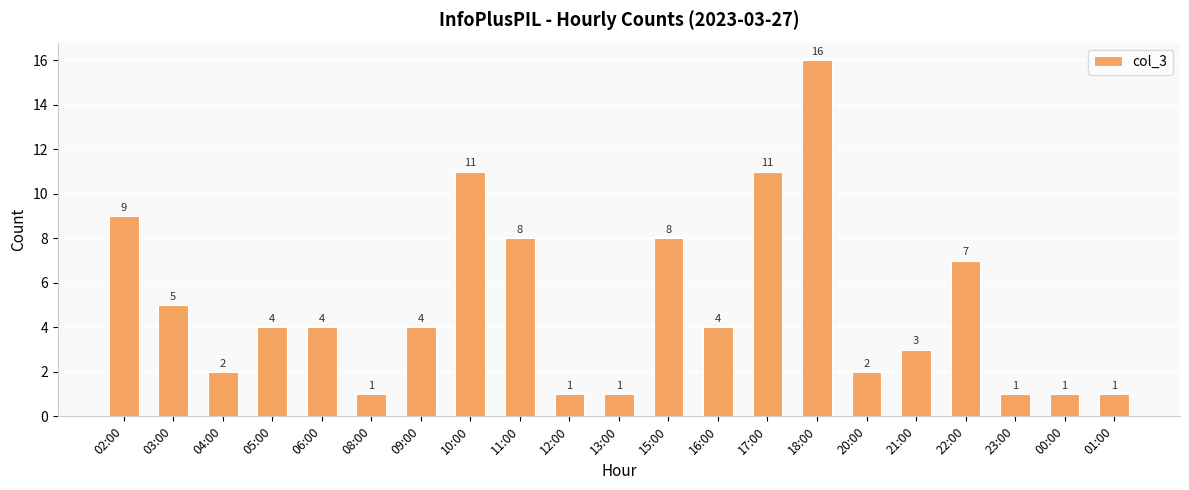

Which has a higher value, 09:00 or 22:00?

22:00